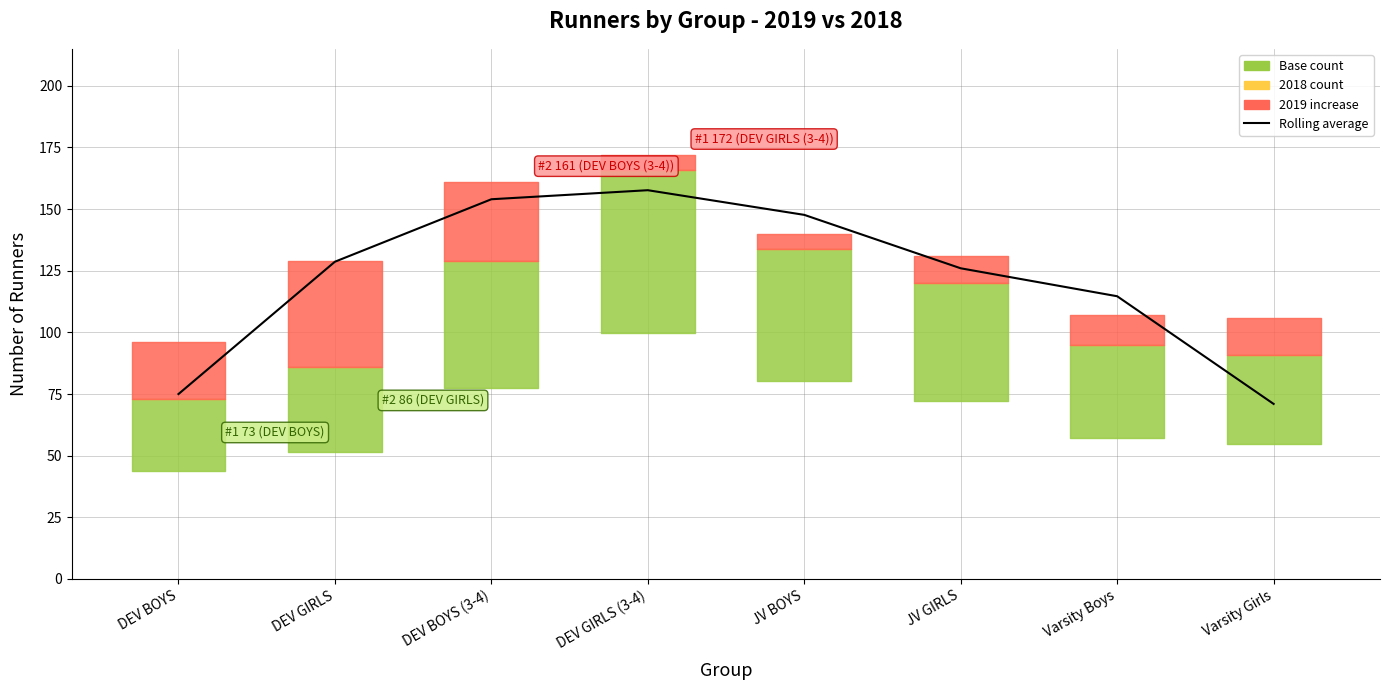

Reading left to right, extract all data points from this chart.

75.0	128.7	154.0	157.7	147.7	126.0	114.7	71.0